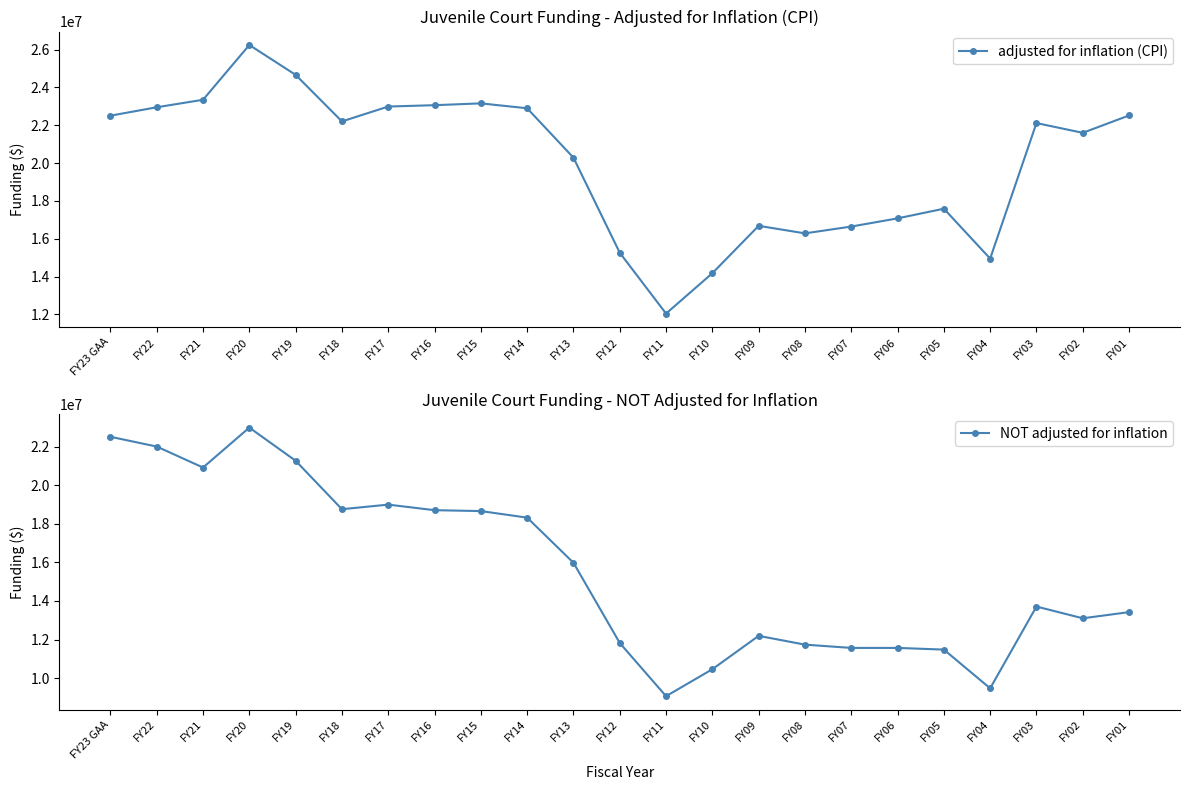

What is the average value of the NOT adjusted for inflation series?

15594445